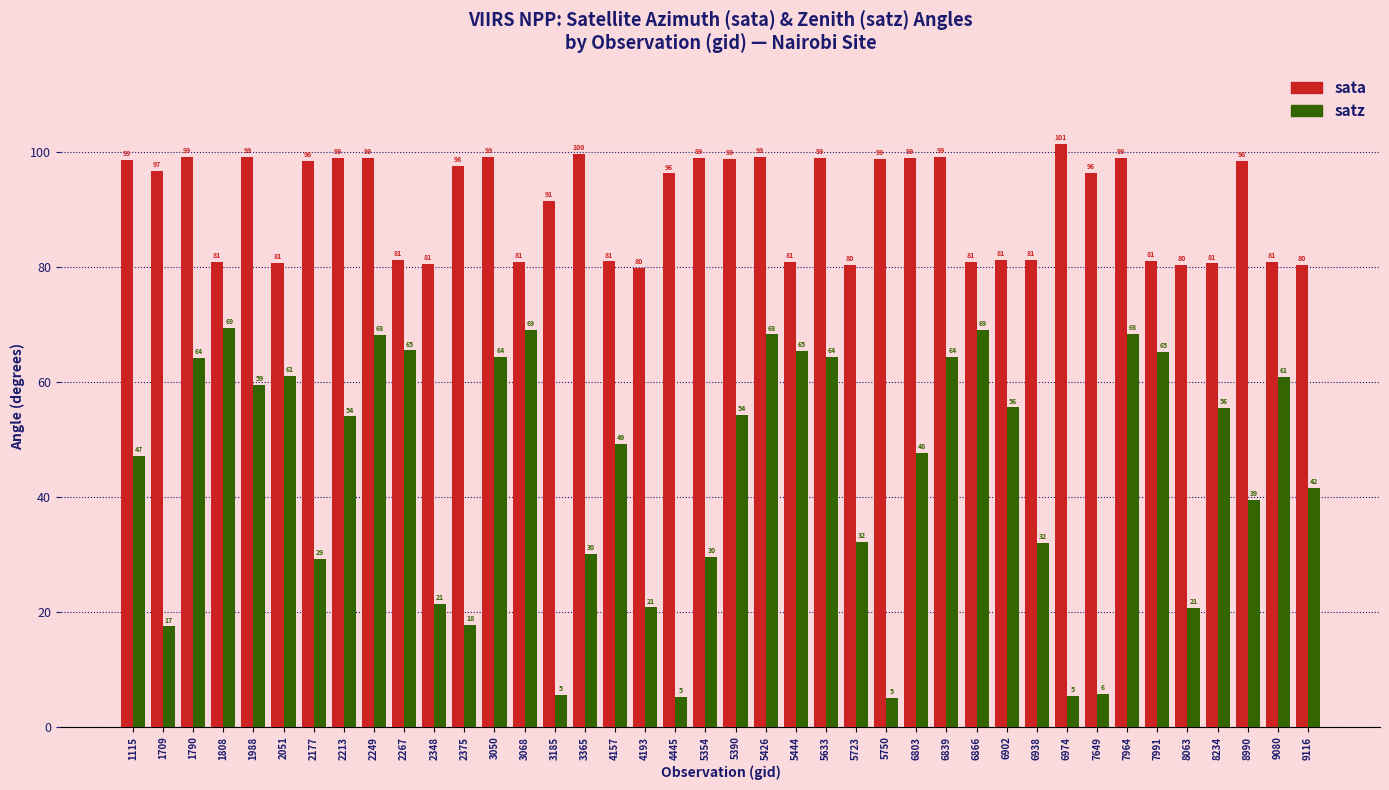

What are all the series names shown in the legend?

sata, satz